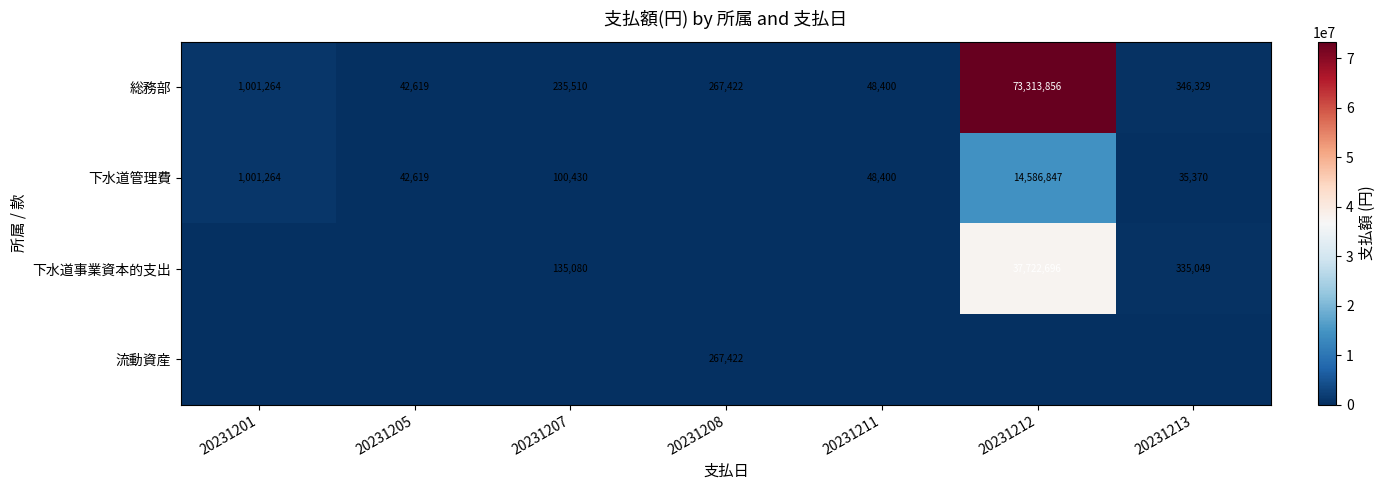

Rank the categories by 総務部 value from lowest to highest.

20231205, 20231211, 20231207, 20231208, 20231213, 20231201, 20231212